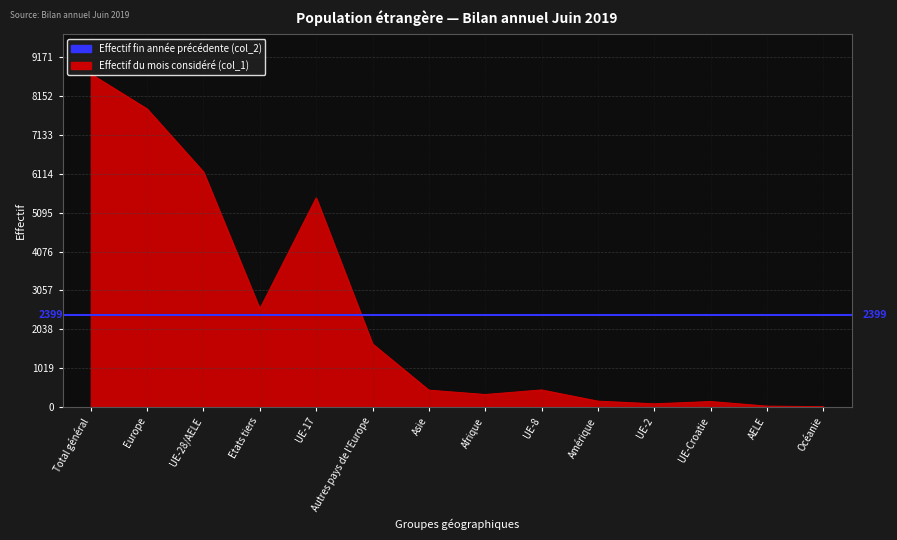

What is the label of the 7th point from the left?

Asie